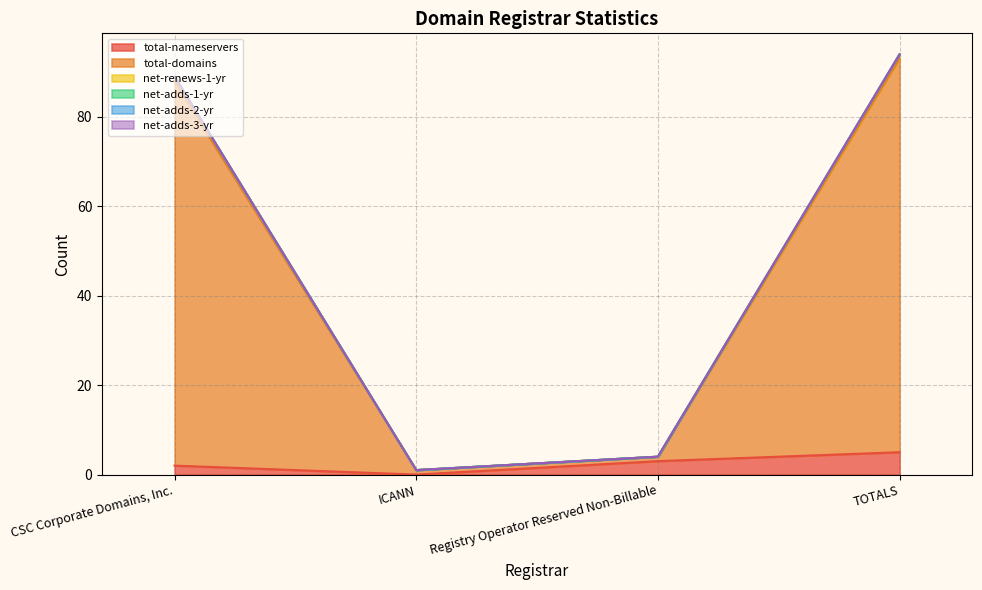

Where does the net-renews-1-yr series first go above 89?

TOTALS